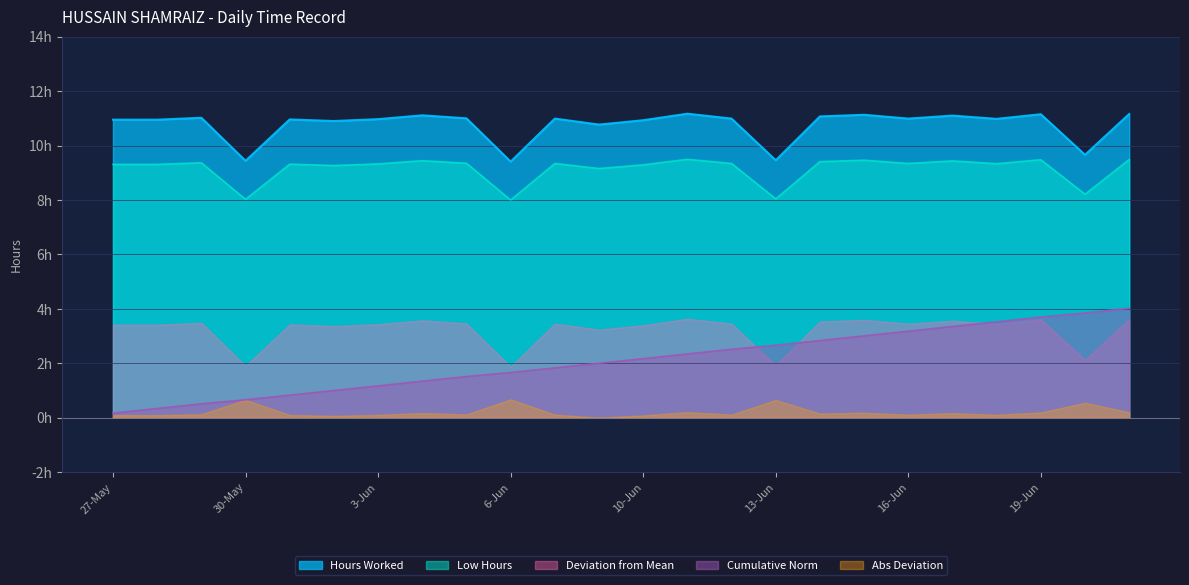

Does the chart have visible grid lines?

Yes